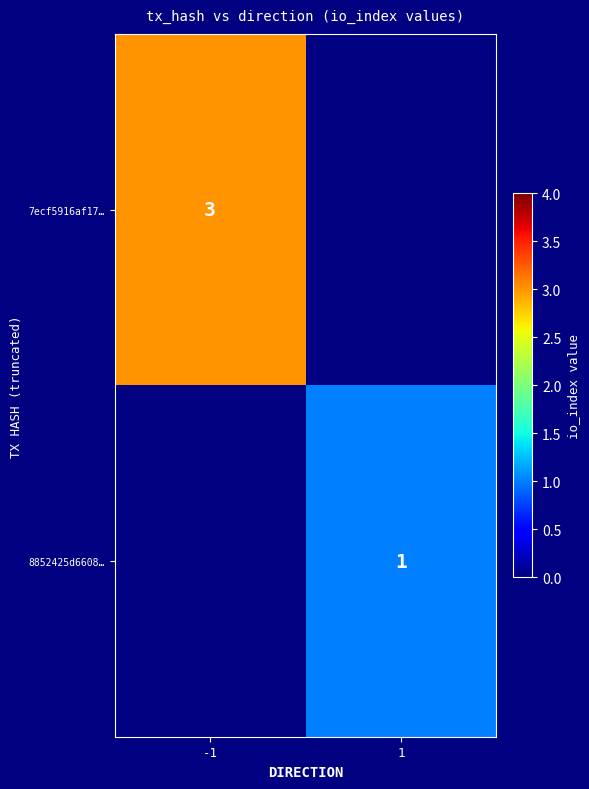

The 8852425d6608… series shows 2 at 1. True or false?

False